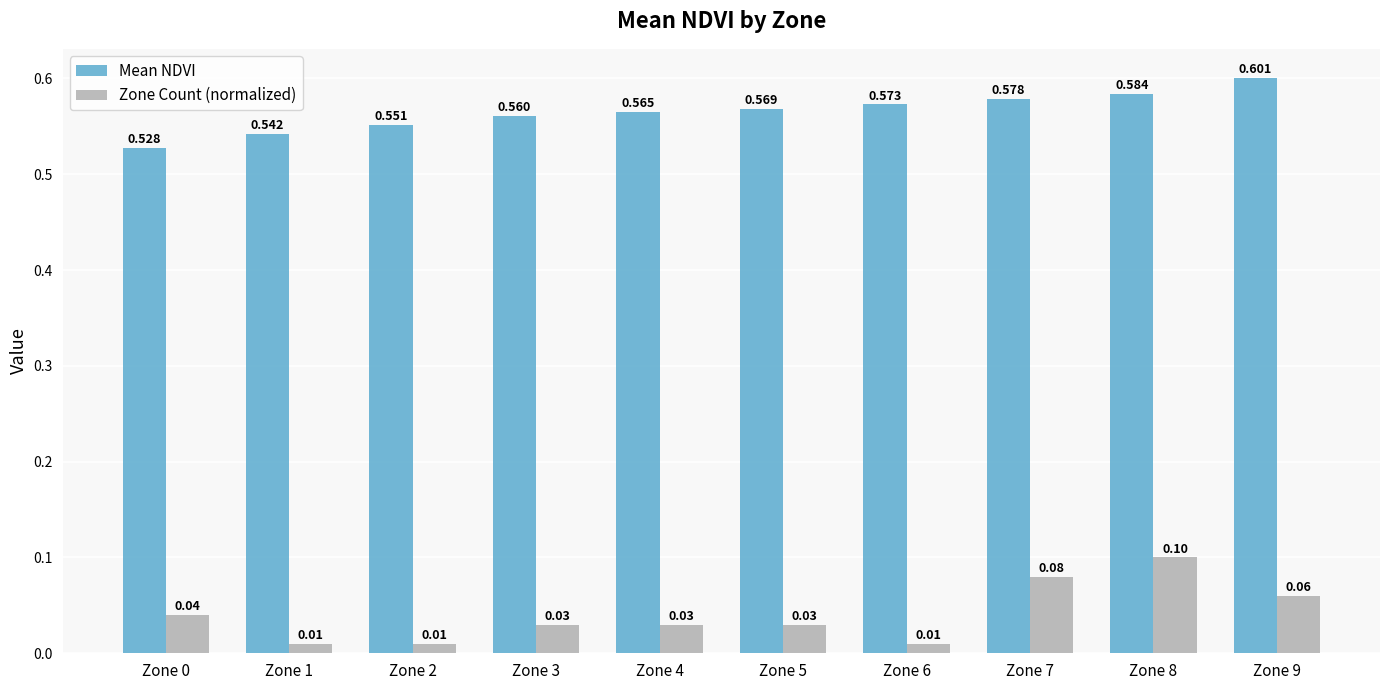

Which series has the largest total across all categories?

Mean NDVI